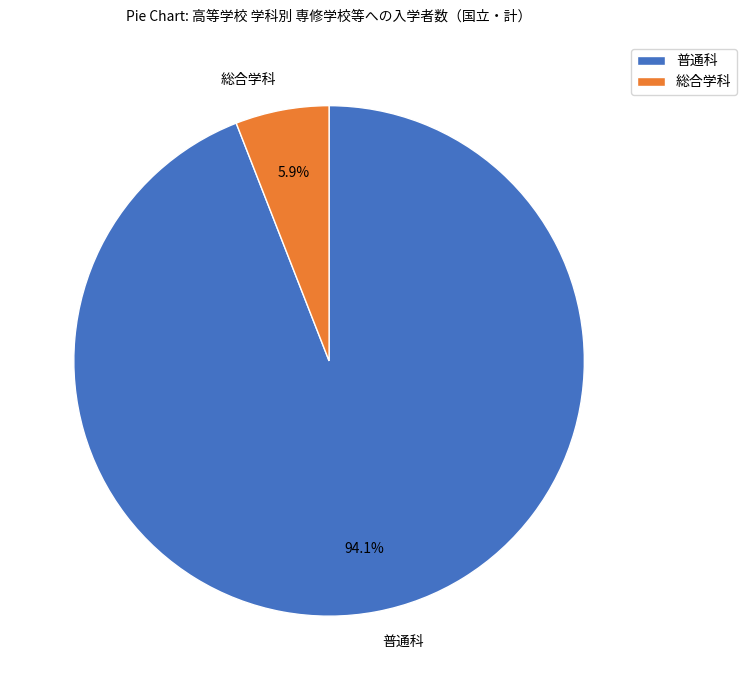

What is the smallest slice in the pie chart?

総合学科